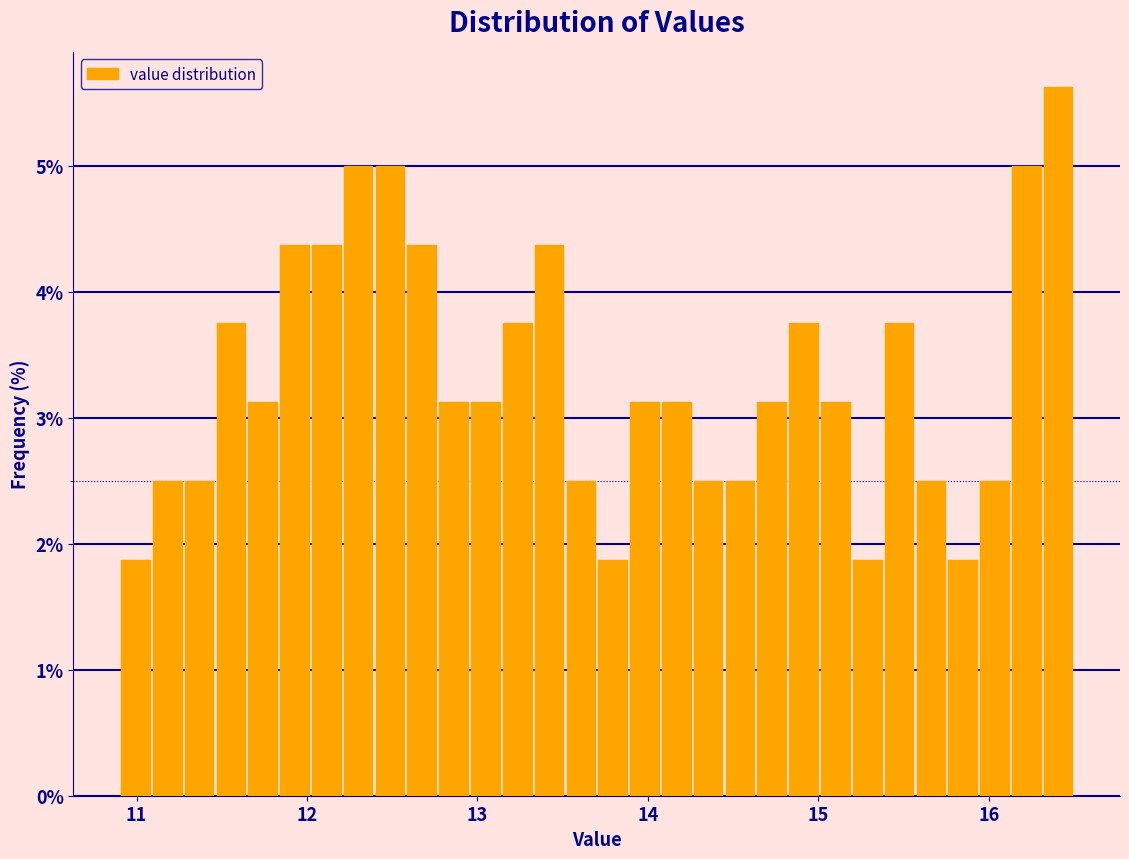

Around what value on the x-axis is the tallest bar? Give the approximate position of its centre, as read against the axis.

16.4